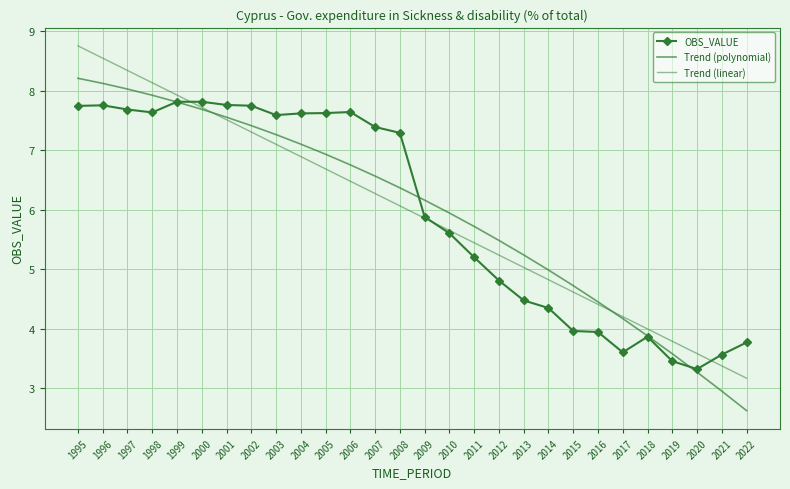

At which label does OBS_VALUE first exceed 7?

1995